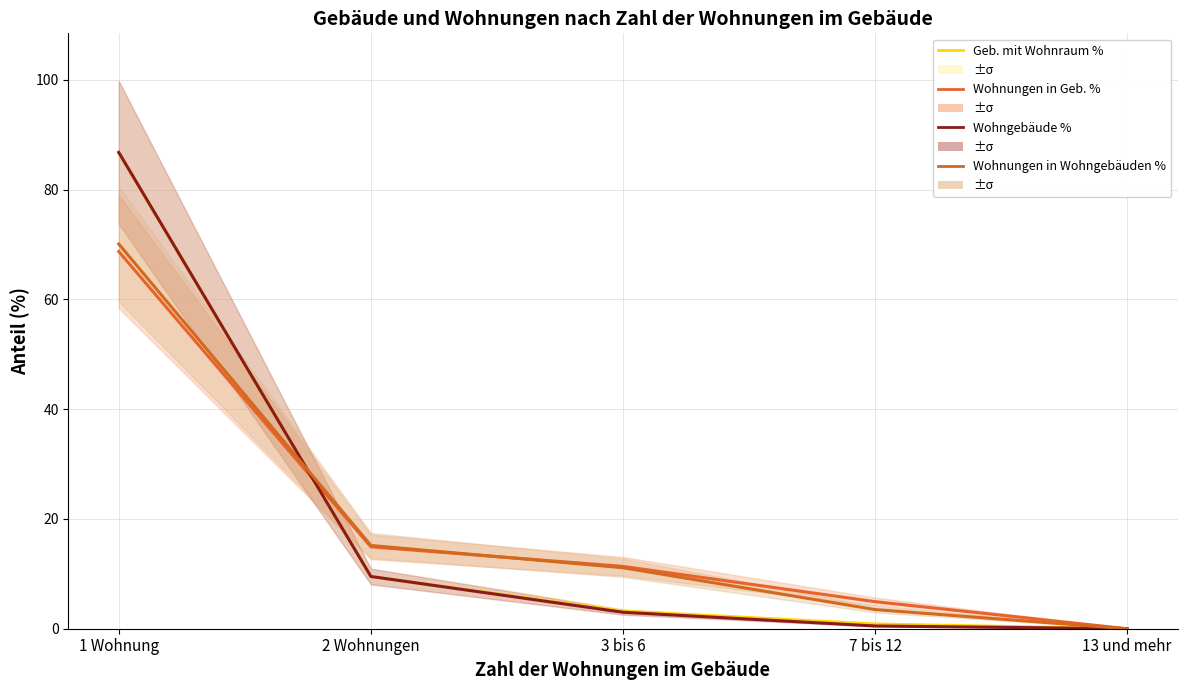

What is the approximate value of Wohnungen in Geb. % at 2 Wohnungen?

14.9